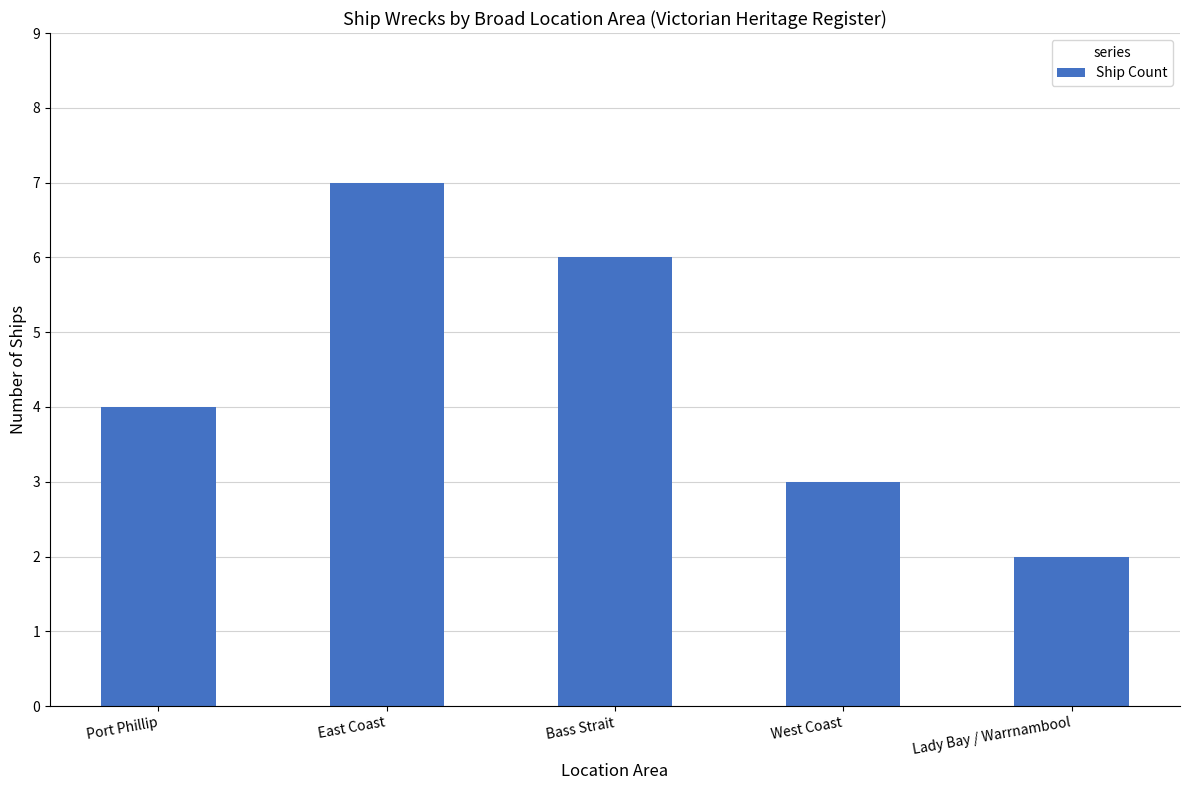

Rank the categories by value from highest to lowest.

East Coast, Bass Strait, Port Phillip, West Coast, Lady Bay / Warrnambool